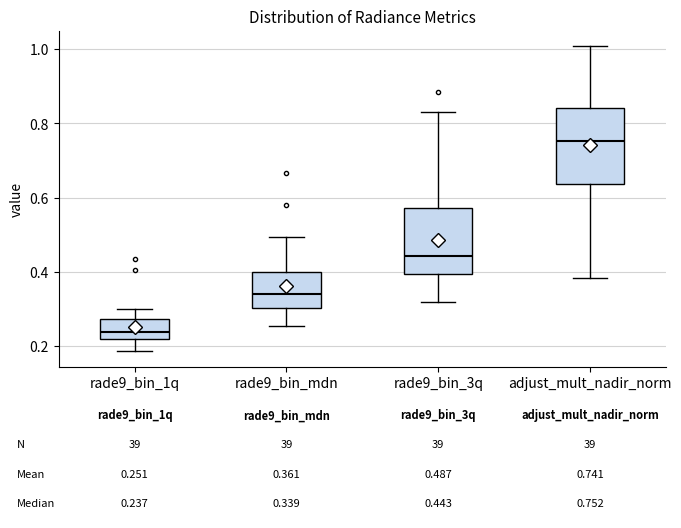

Which box has the lowest median line?

rade9_bin_1q